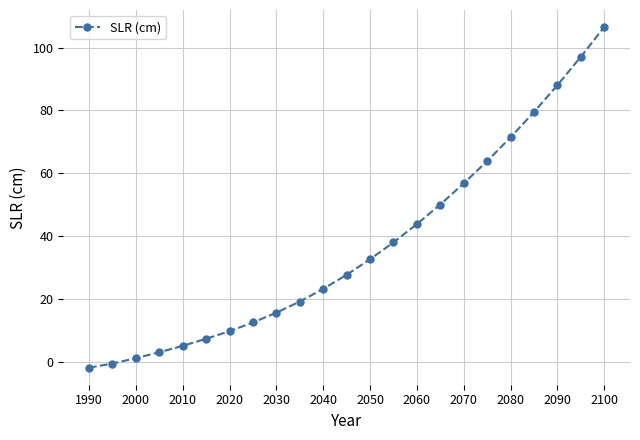

What is the value of the 17th point from the left?

56.8